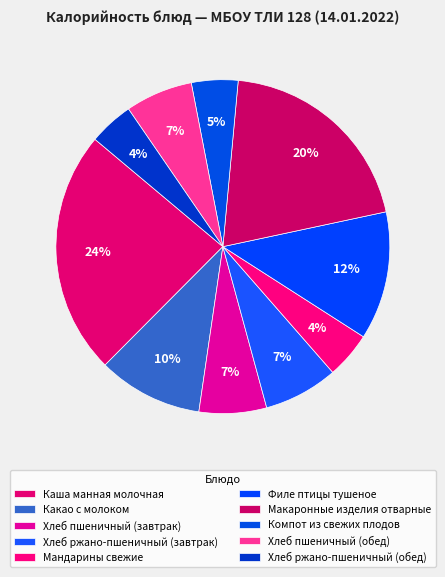

How many segments does this pie chart have?

10